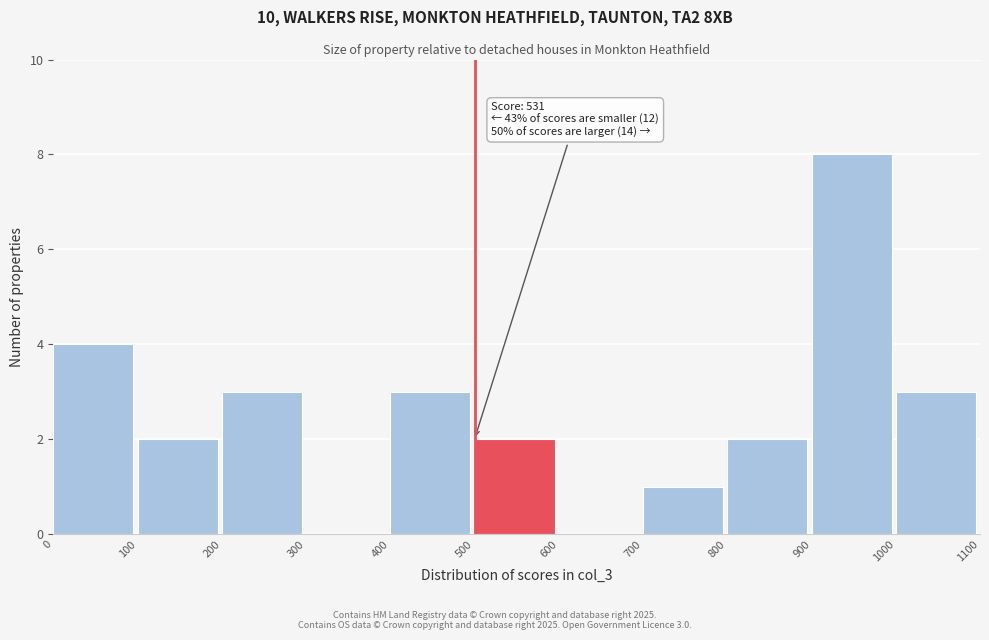

Which range on the x-axis has the tallest bar?

900 to 1000